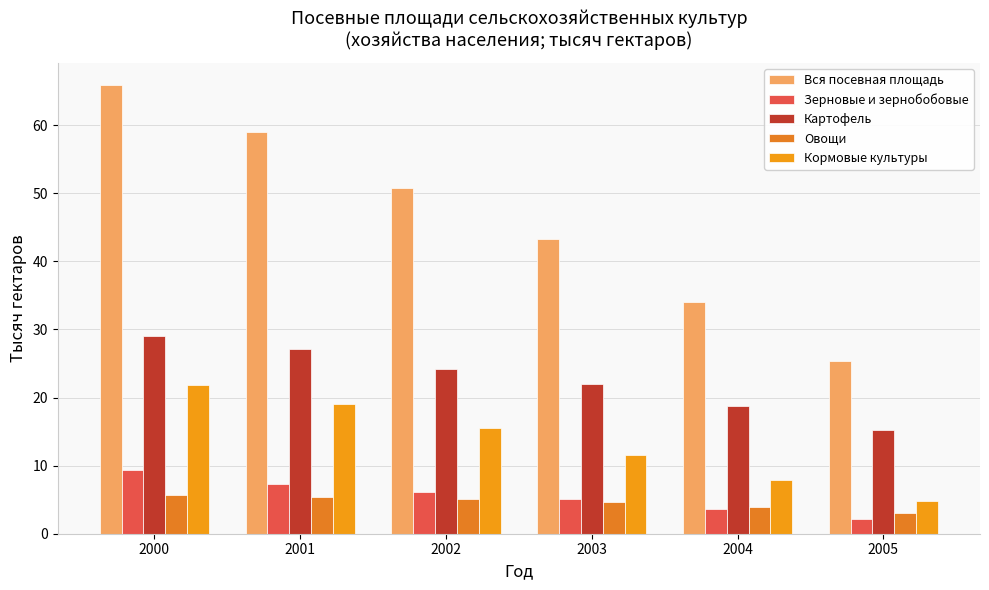

What is the sum of all Вся посевная площадь values?

278.2